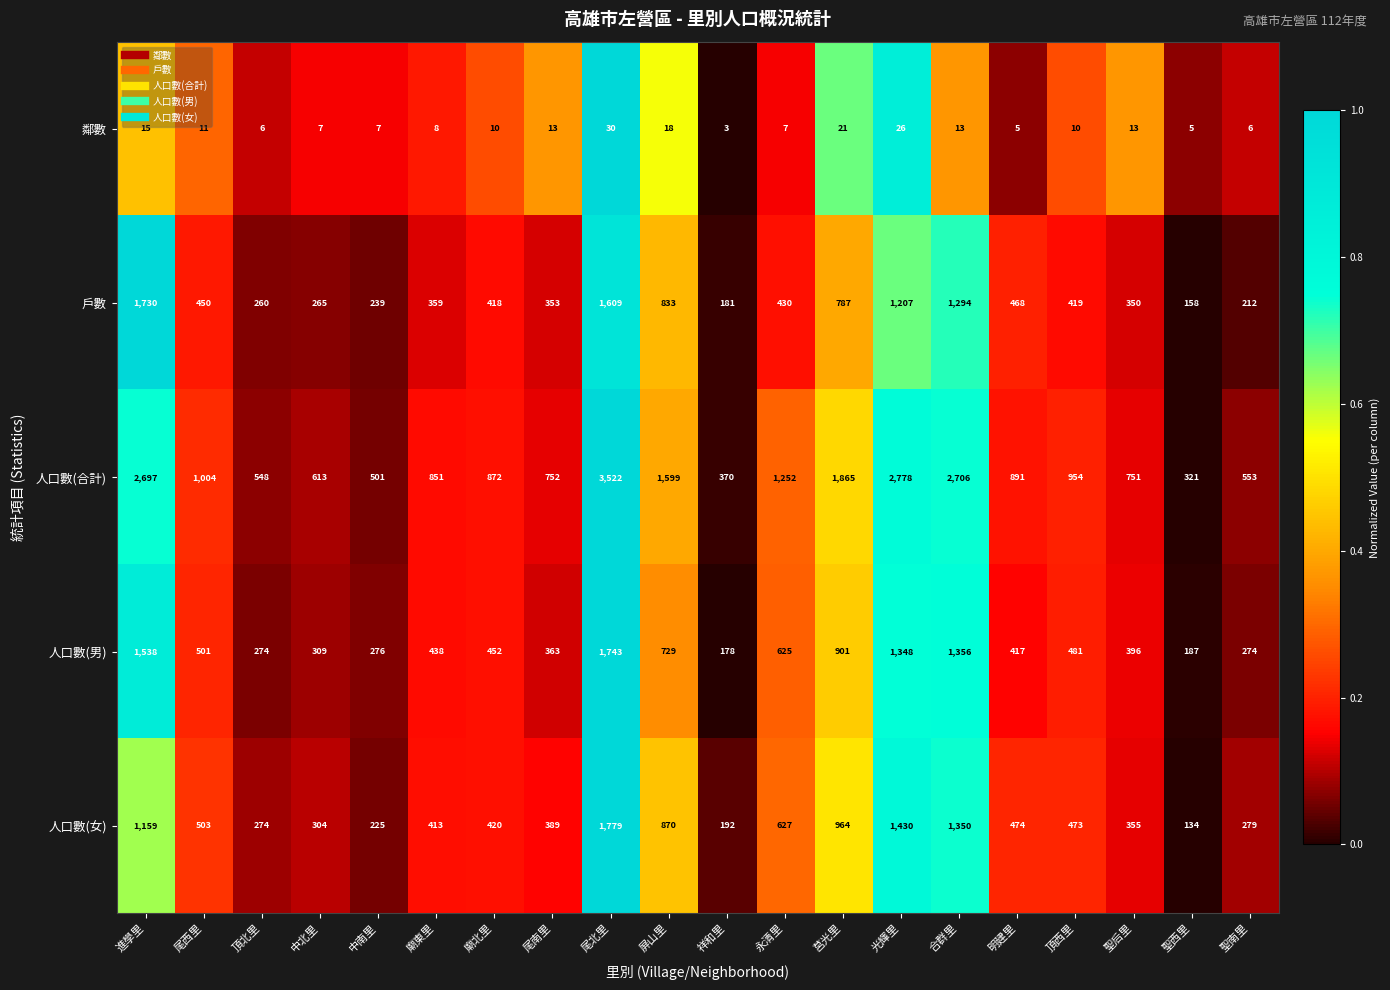

The value of 鄰數 at 明建里 is 5. True or false?

True